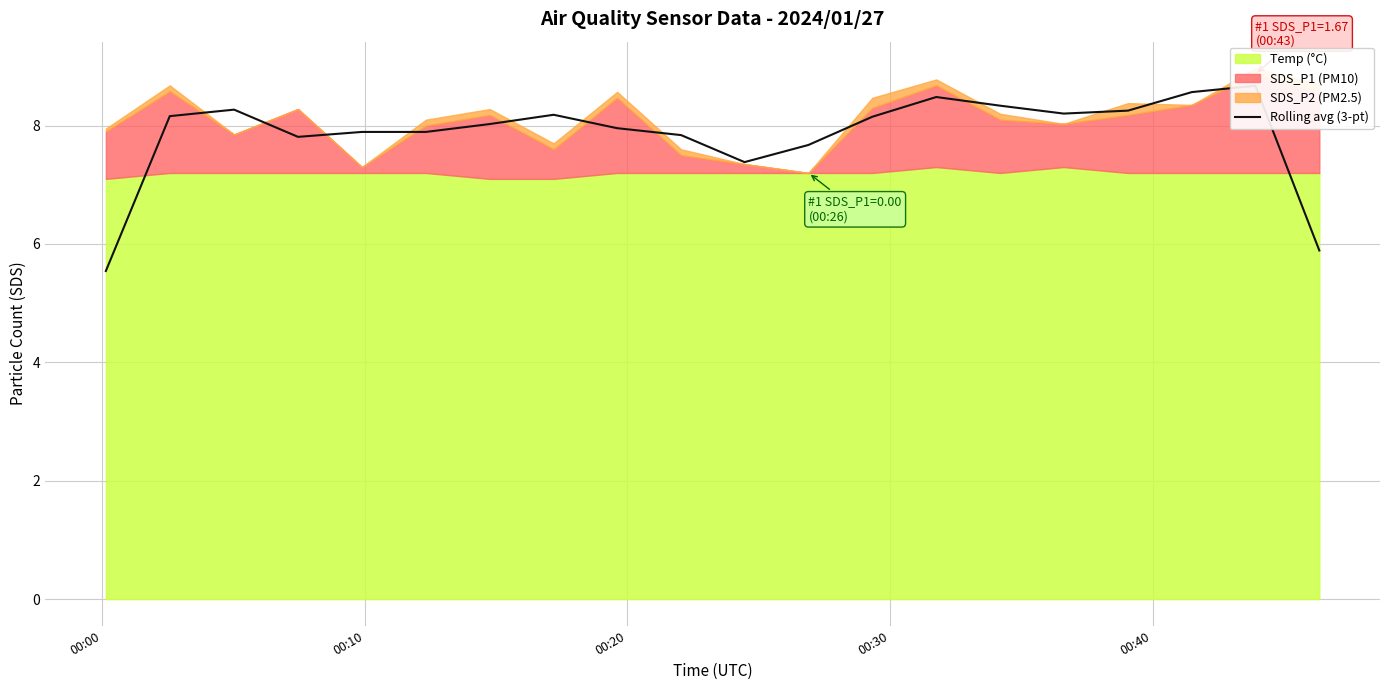

True or false: the data has more than 0 interior local peaks.

True